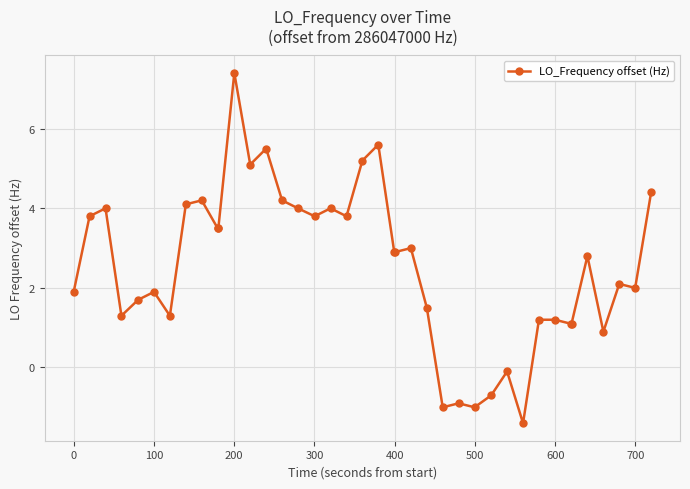

How many positive values are there?

34